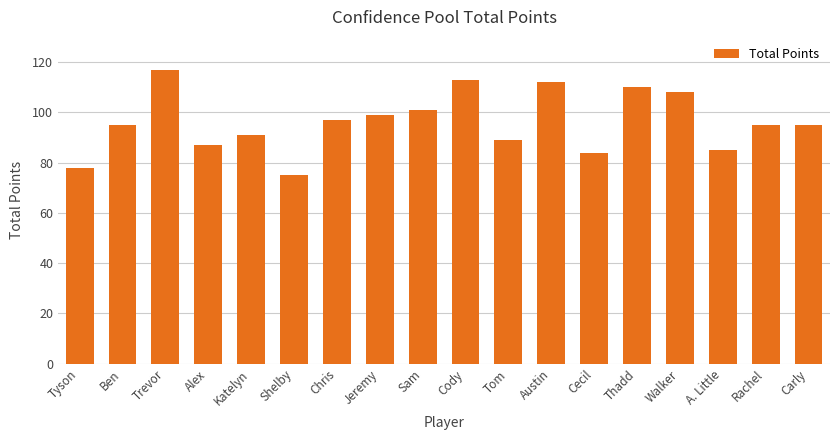

What position from the left is Alex?

4